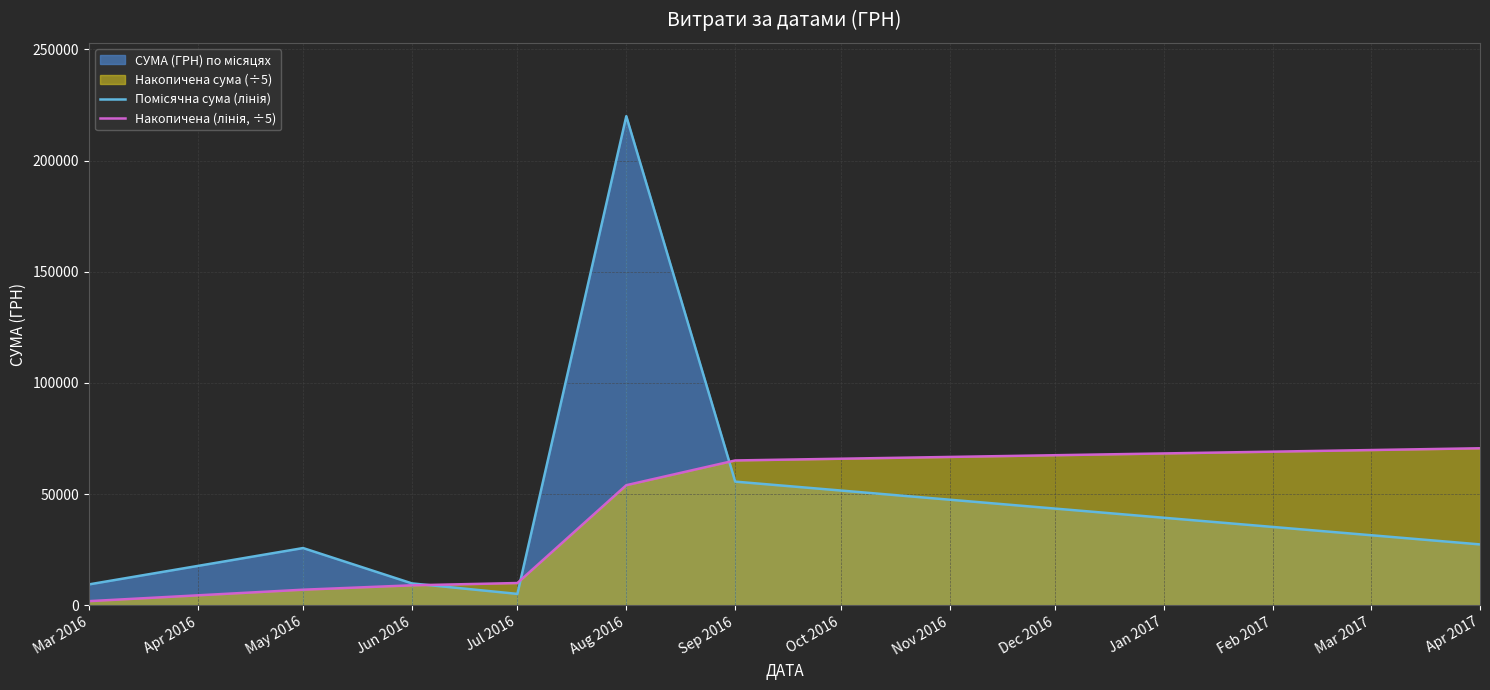

True or false: Накопичена (лінія, ÷5) has more than 1 interior local peaks.

False